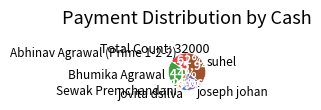

How many segments does this pie chart have?

6